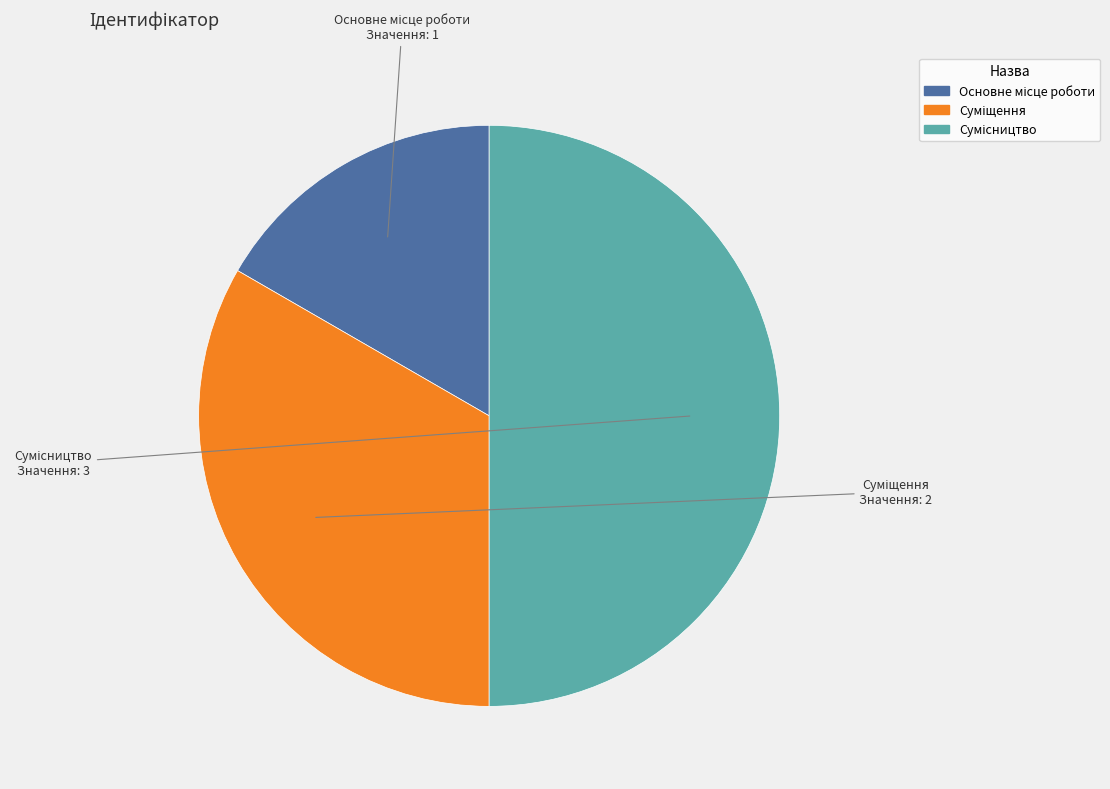

Count the number of slices in the pie.

3